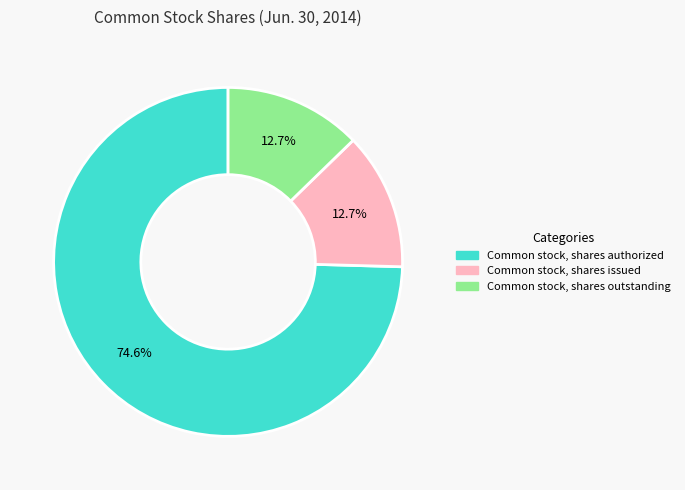

How many slices are in this pie chart?

3